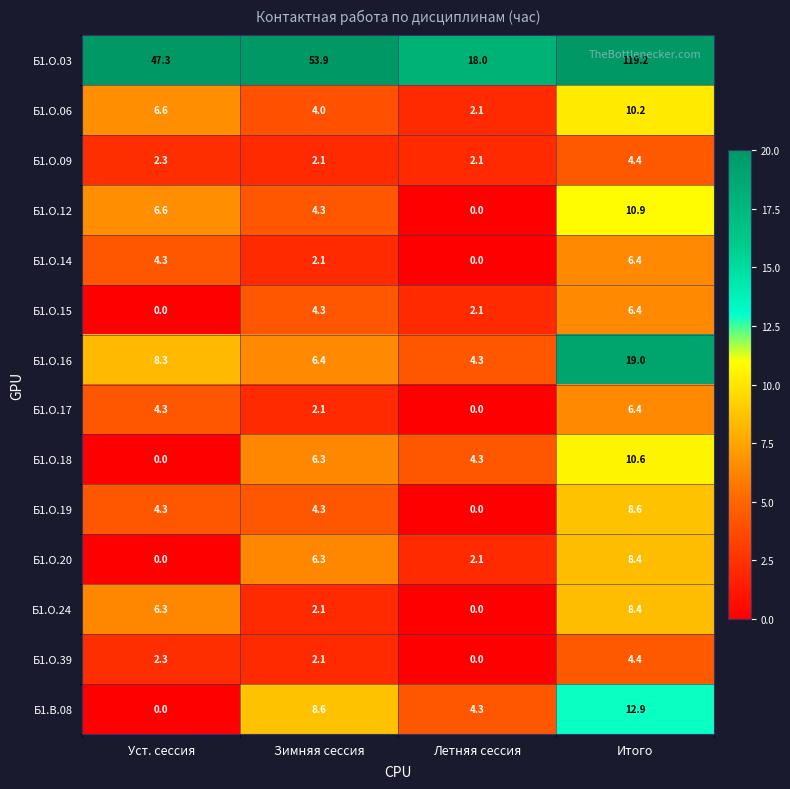

At which category is the sum across all series the highest?

Итого